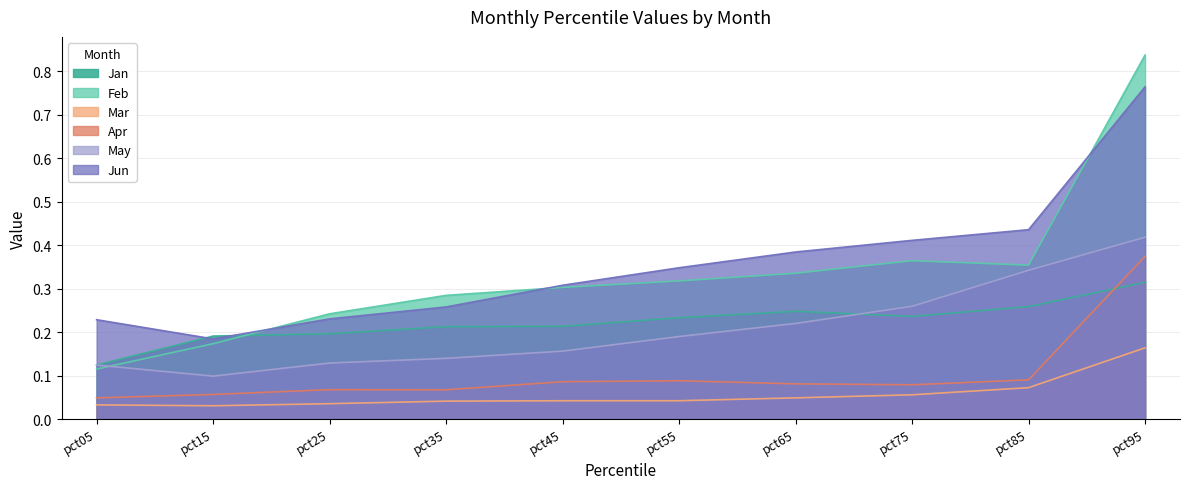

At how many categories does at least one series exceed 0?

10